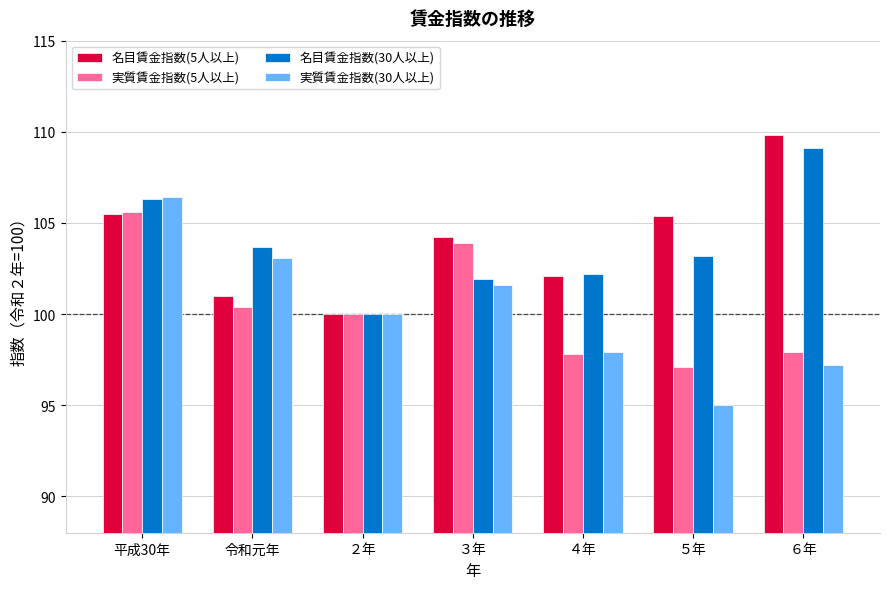

The 名目賃金指数(5人以上) series shows 140.5 at ２年. True or false?

False